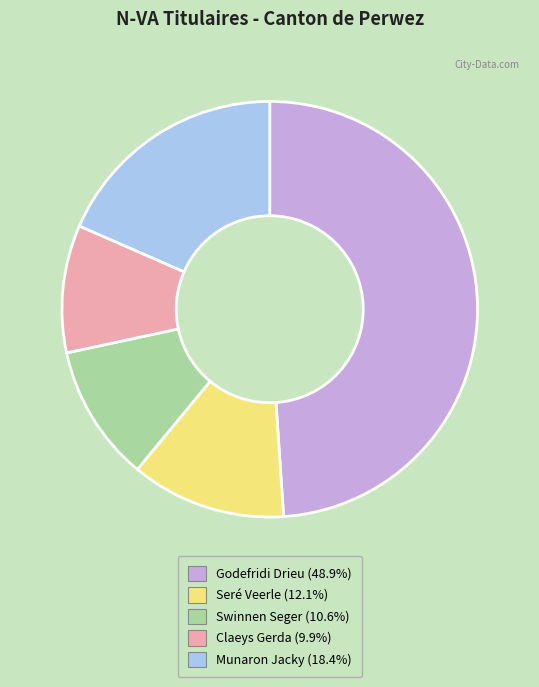

Rank the categories by value from highest to lowest.

Godefridi Drieu, Munaron Jacky, Seré Veerle, Swinnen Seger, Claeys Gerda